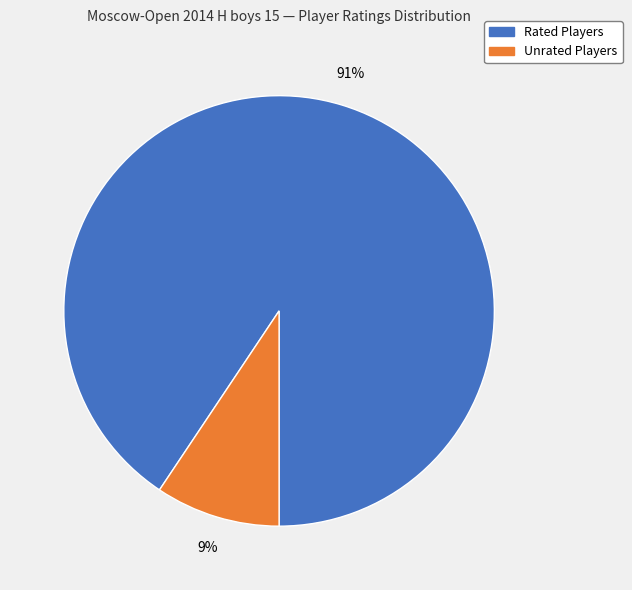

Is there any slice that represents more than half of the pie?

Yes